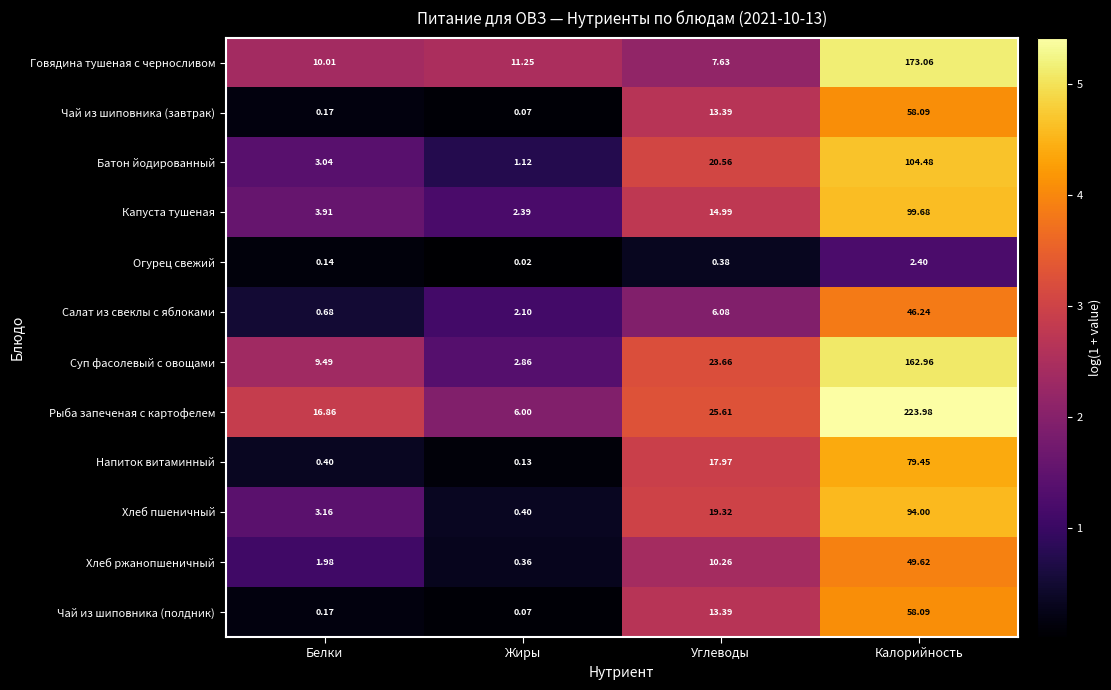

Count the number of data series in this chart.

12